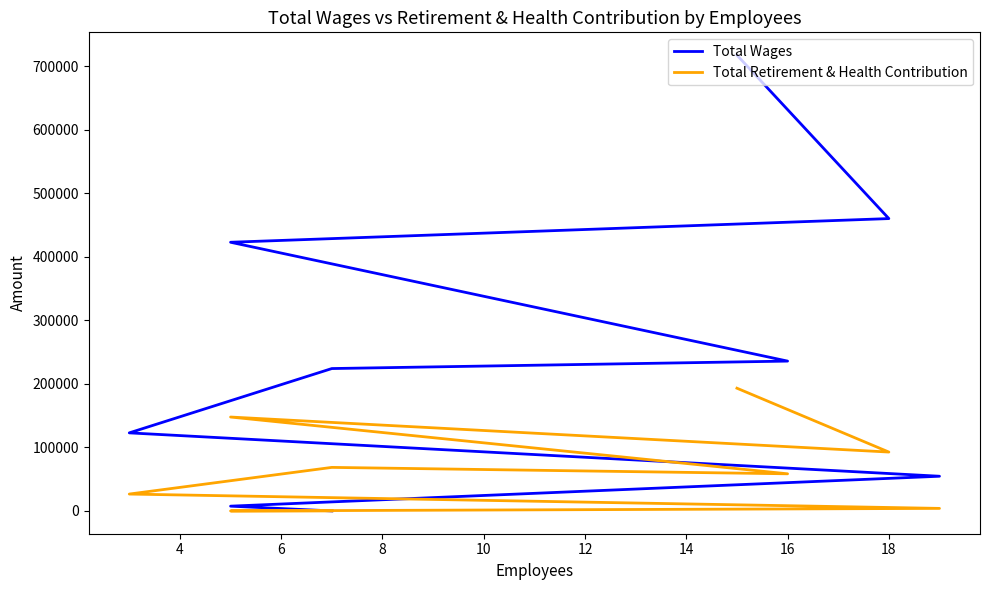

What is the sum of all Total Retirement & Health Contribution values?

590939